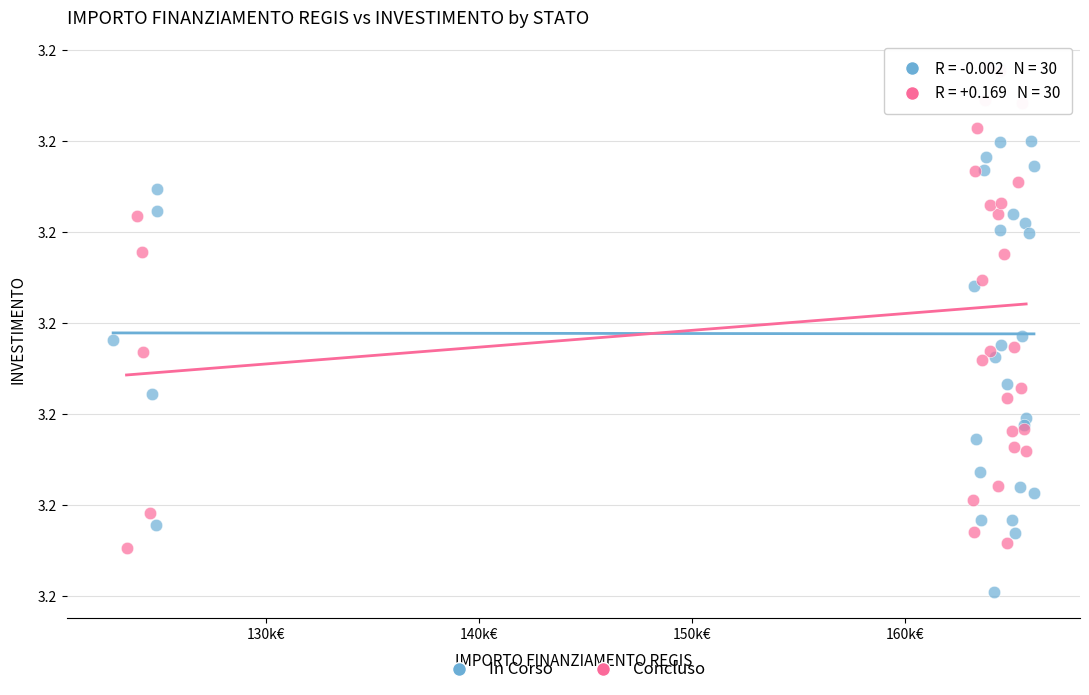

Which series has the widest spread of Y values?

In Corso